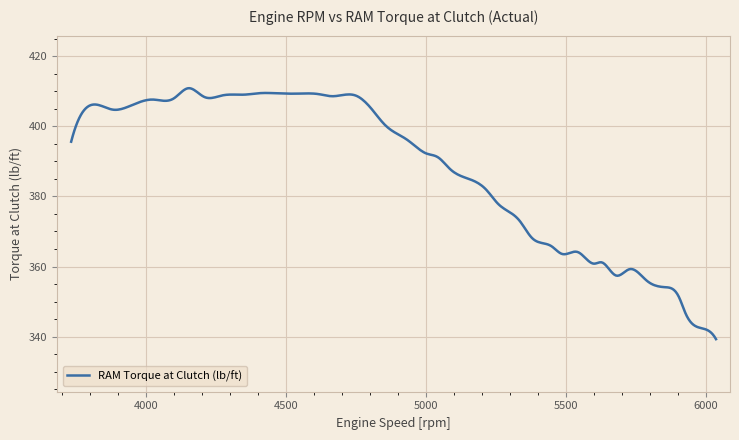

What is the smallest value displayed?

339.3